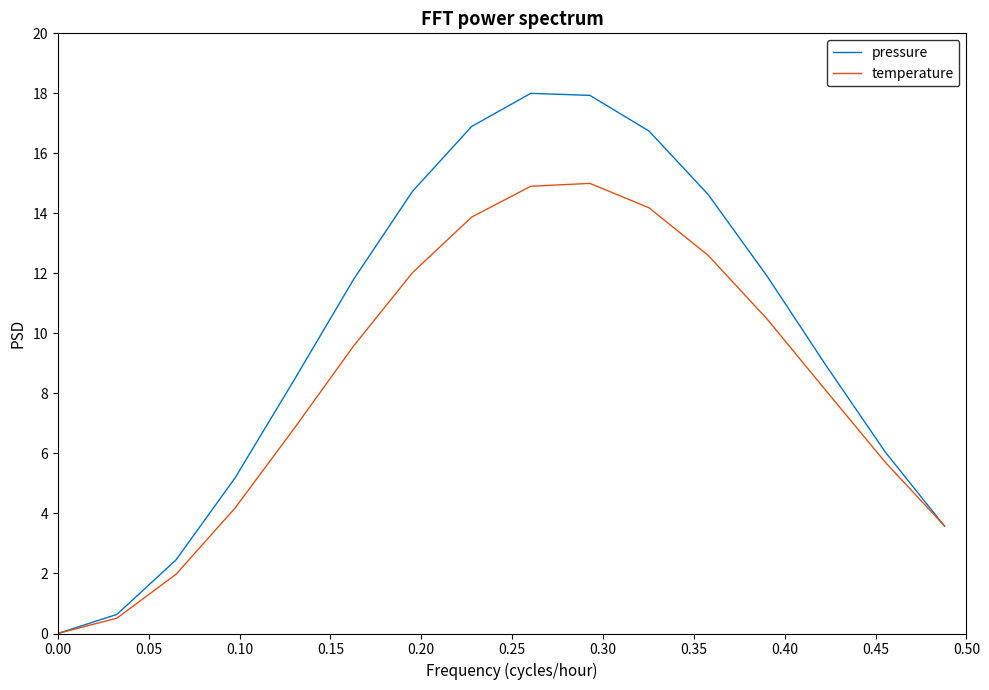

List the series in order of their overall mean, lowest first.

temperature, pressure